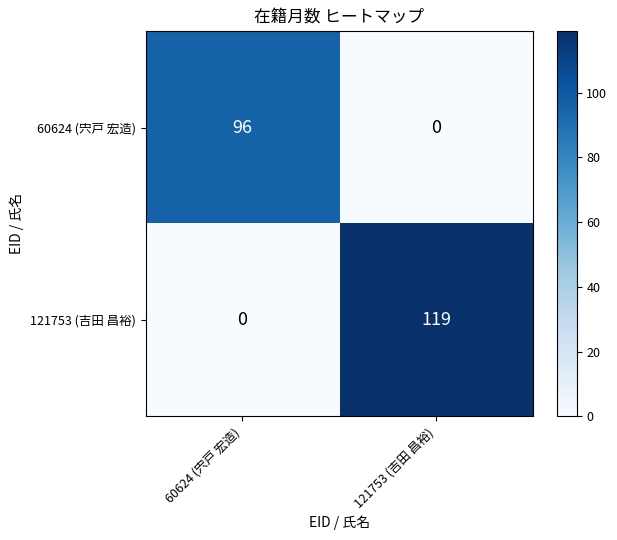

Which series has the largest total across all categories?

121753 (吉田 昌裕)